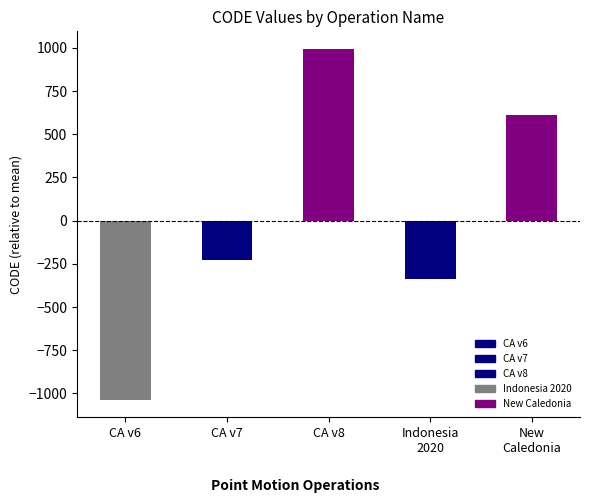

Rank the categories by value from lowest to highest.

CA v6, Indonesia
2020, CA v7, New
Caledonia, CA v8